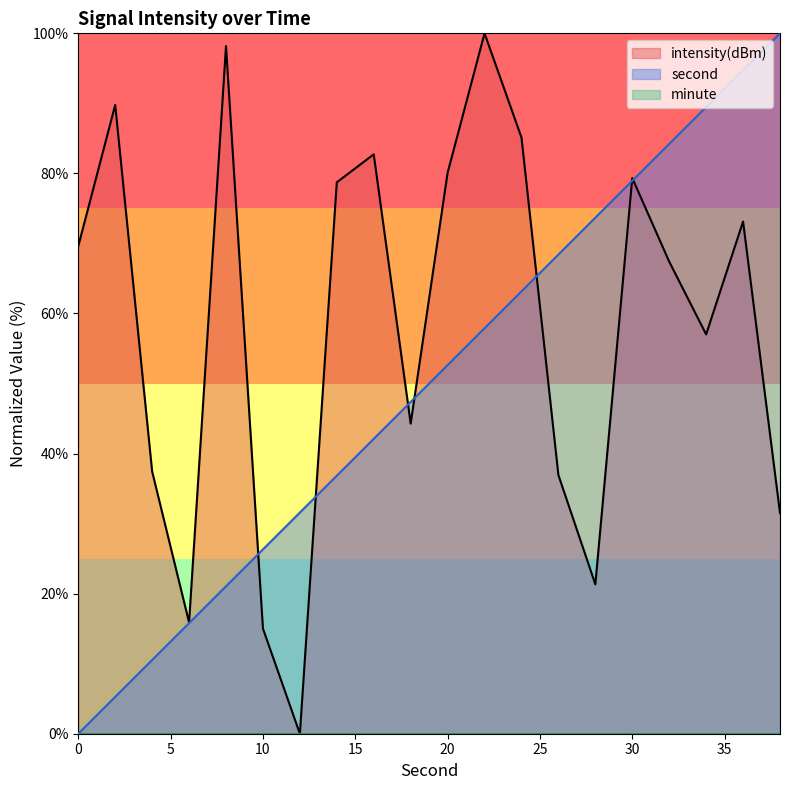

Which series has the largest total across all categories?

intensity(dBm)